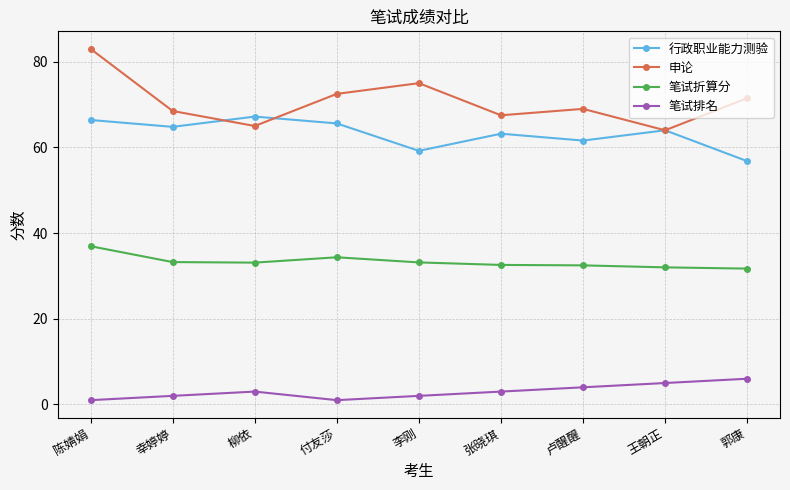

Which series has the widest spread of values?

申论